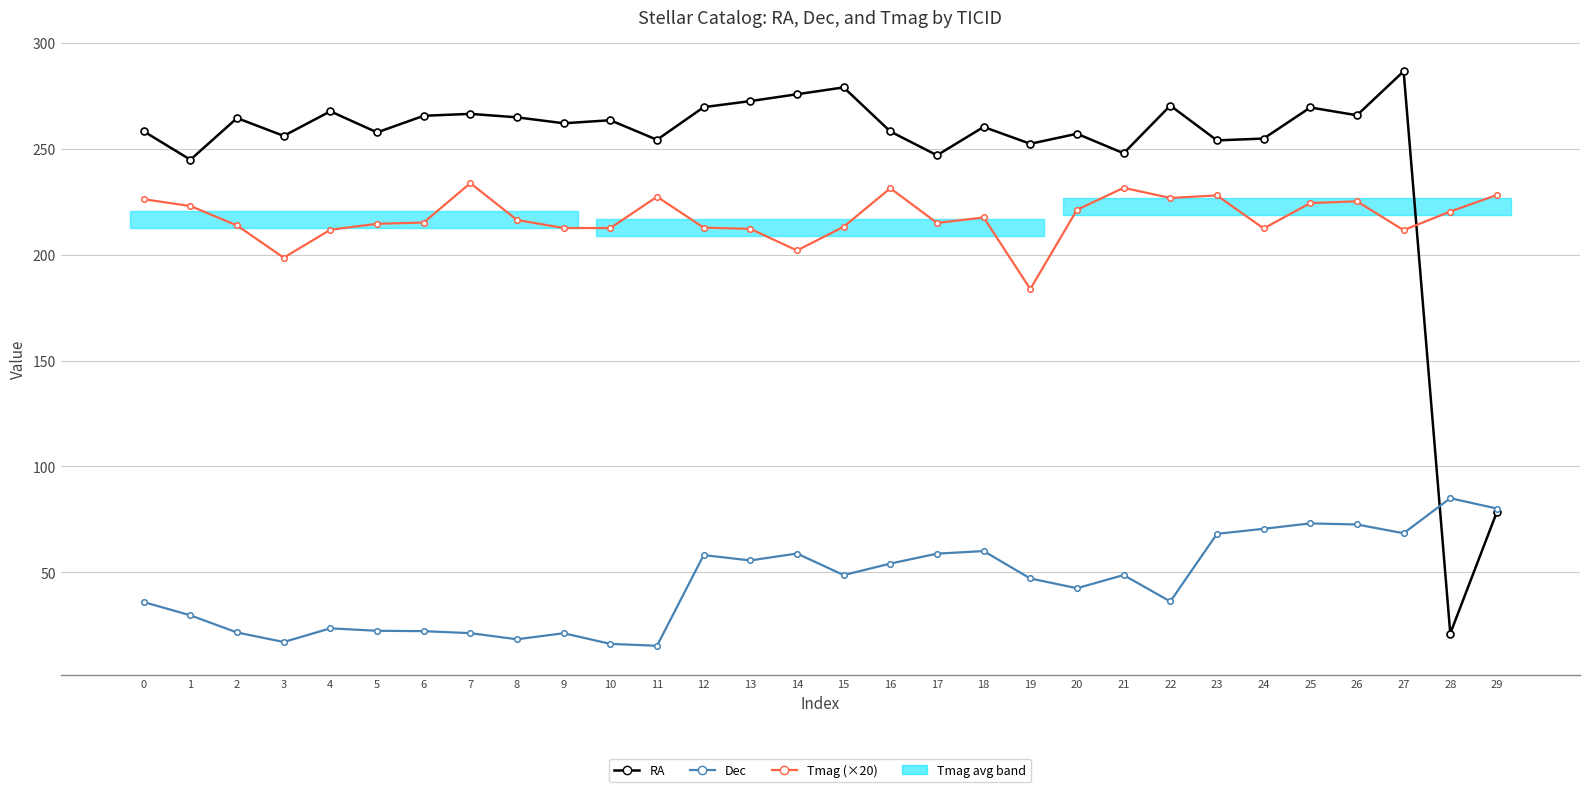

How many intersections are there between Dec and RA?

1